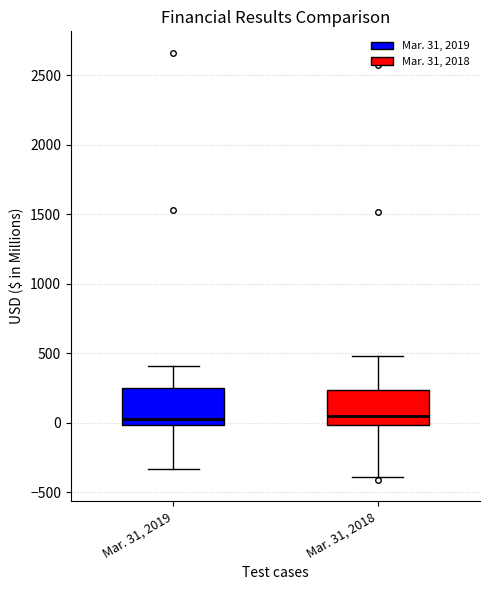

Reading left to right, transcribe this box plot: for each box, give where its median line is, the range the box spans, and where its two whiskers end, as read against the y-axis. The values are not printed on the chart, so give them approximately, as read against the axis.

Mar. 31, 2019: median 50, box 0 to 250, whiskers -350 to 400
Mar. 31, 2018: median 50, box 0 to 250, whiskers -400 to 500